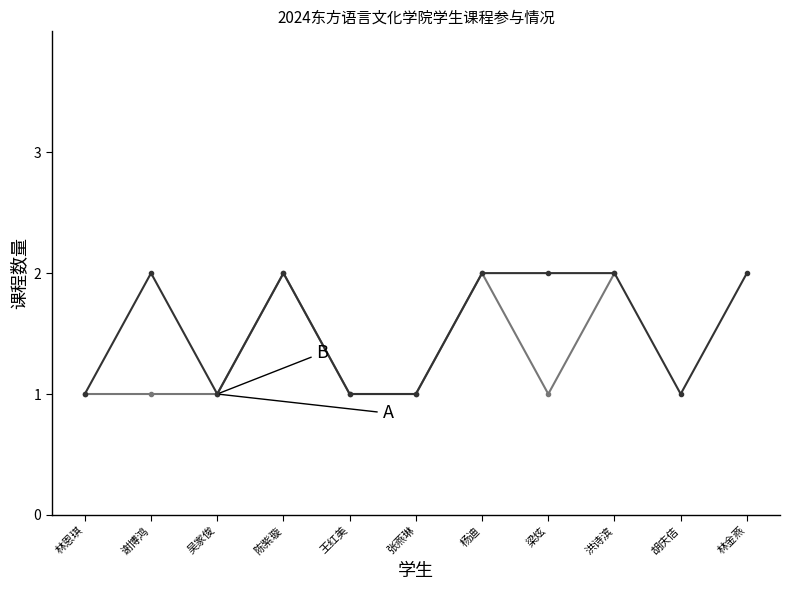

True or false: 24日语2 and 24日语1 cross at least once.

False